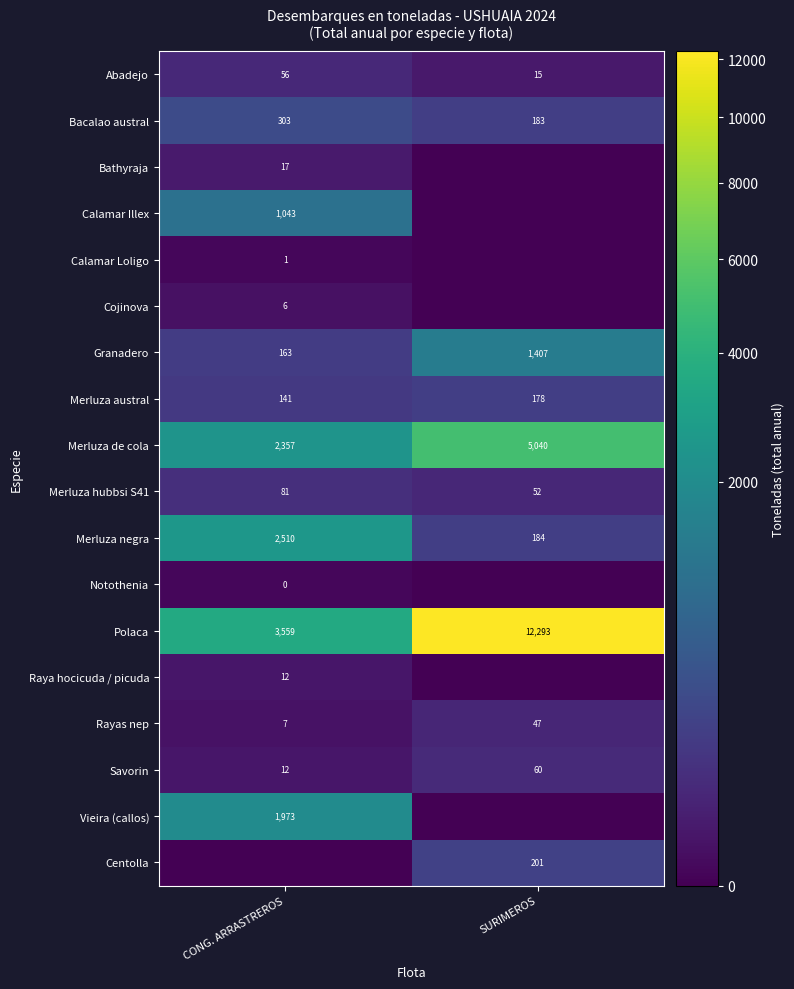

What is the sum of all Savorin values?

72